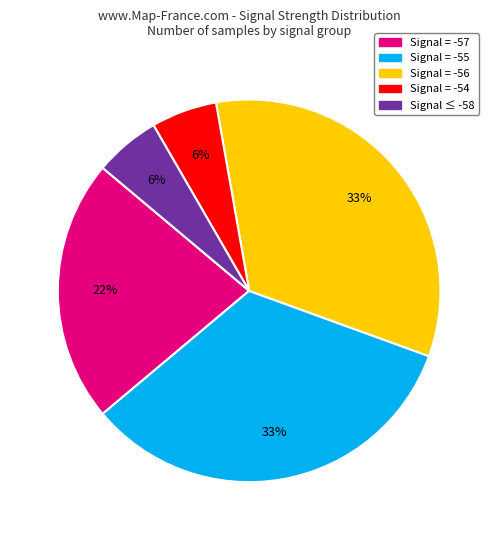

Count the number of slices in the pie.

5